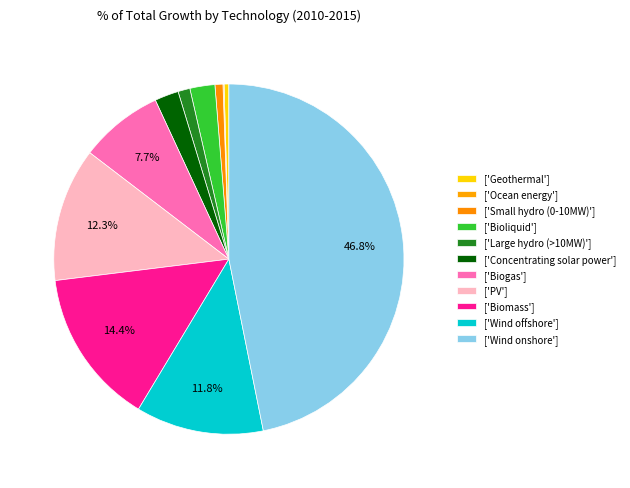

To the nearest percent, what is the difference between the largest and smallest slice percentages?

47%